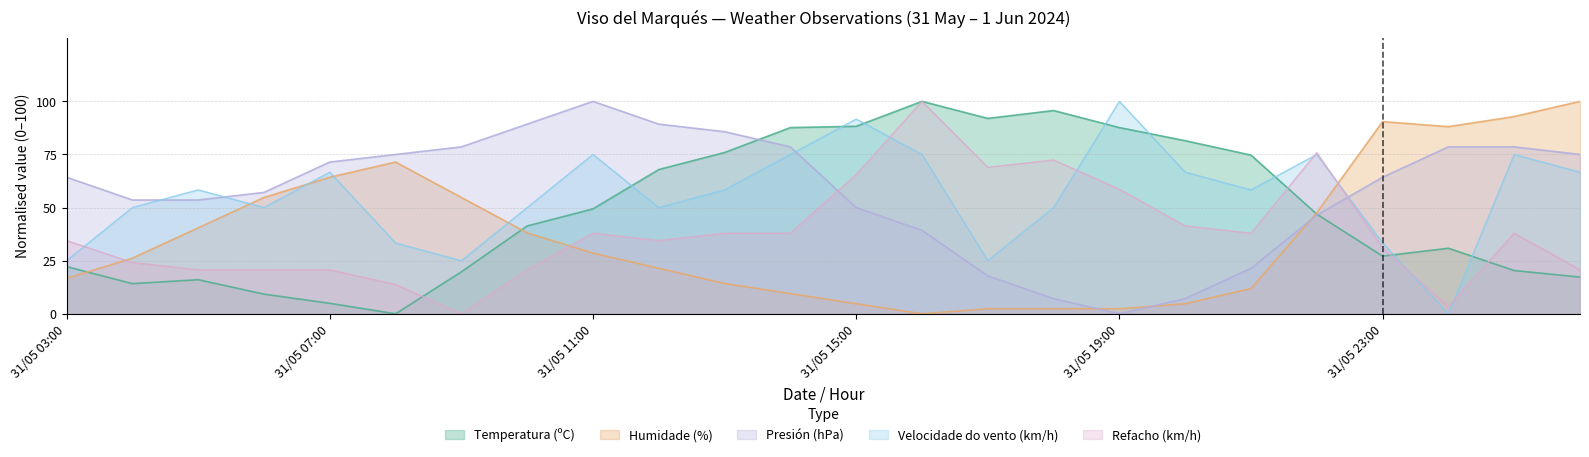

How many times do Velocidade do vento (km/h) and Humidade (%) cross each other?

5